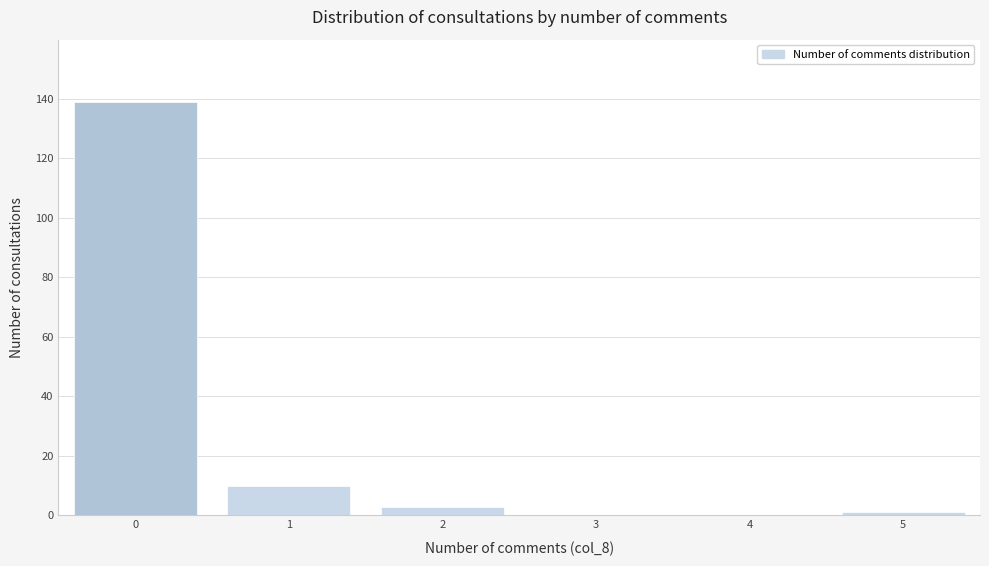

Reading right to left, extract all data points from this chart.

5=1	4=0	3=0	2=3	1=10	0=139